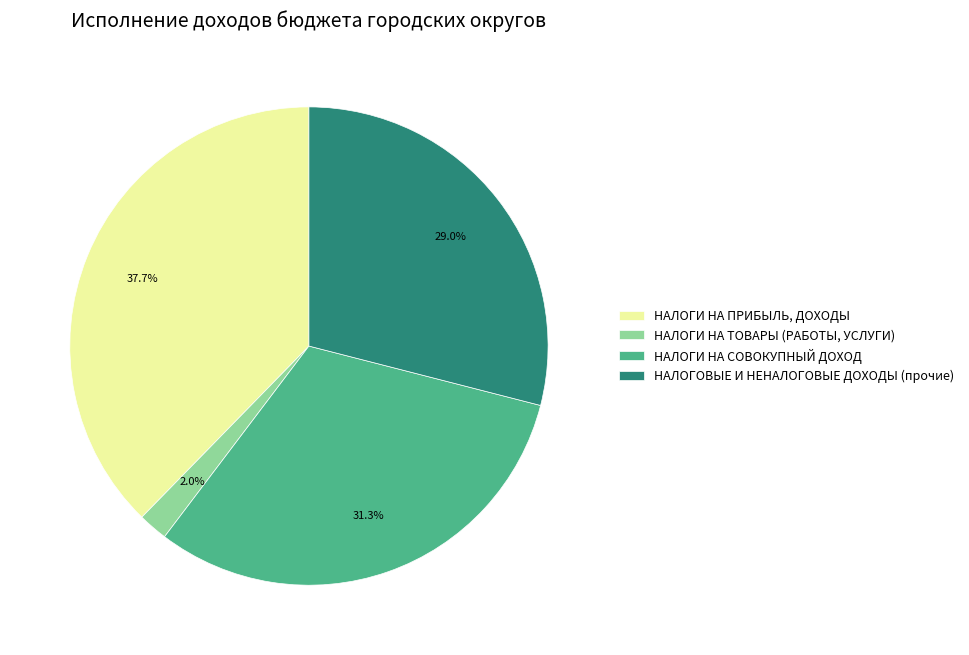

Rank the categories by value from lowest to highest.

НАЛОГИ НА ТОВАРЫ (РАБОТЫ, УСЛУГИ), НАЛОГОВЫЕ И НЕНАЛОГОВЫЕ ДОХОДЫ (прочие), НАЛОГИ НА СОВОКУПНЫЙ ДОХОД, НАЛОГИ НА ПРИБЫЛЬ, ДОХОДЫ